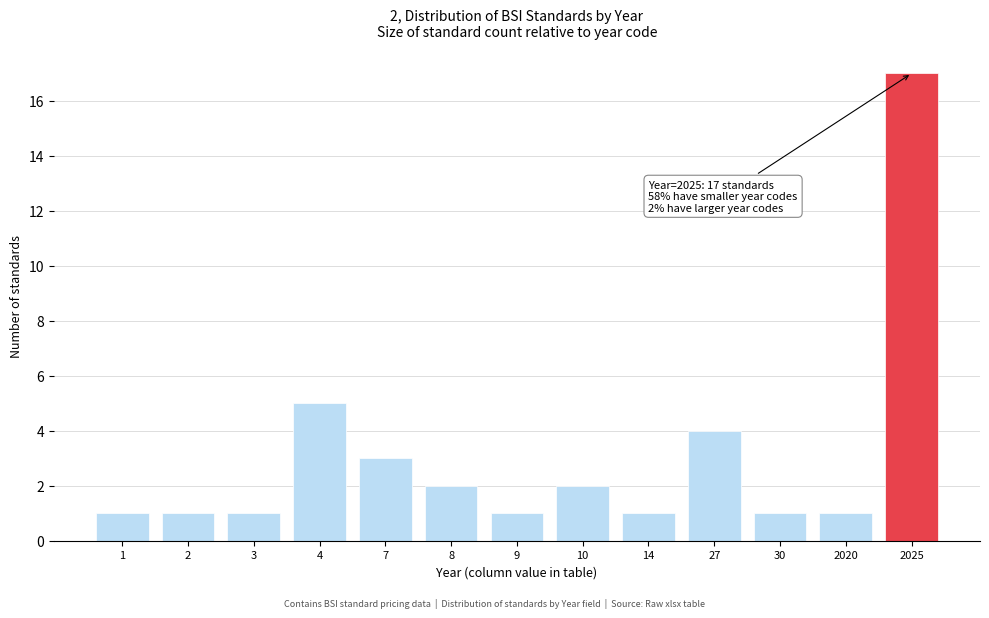

Reading left to right, what are all the values shown in this chart?

1=1	2=1	3=1	4=5	7=3	8=2	9=1	10=2	14=1	27=4	30=1	2020=1	2025=17